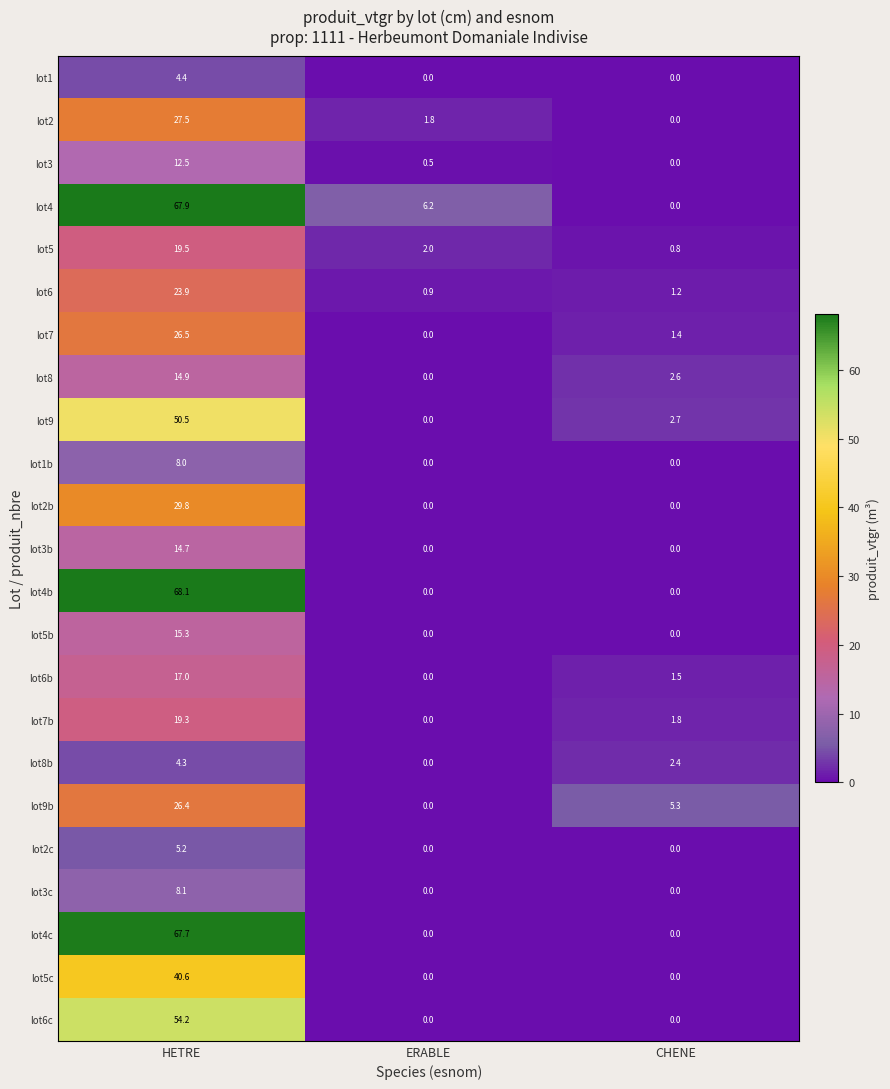

The lot7 series shows 1.4 at CHENE. True or false?

True